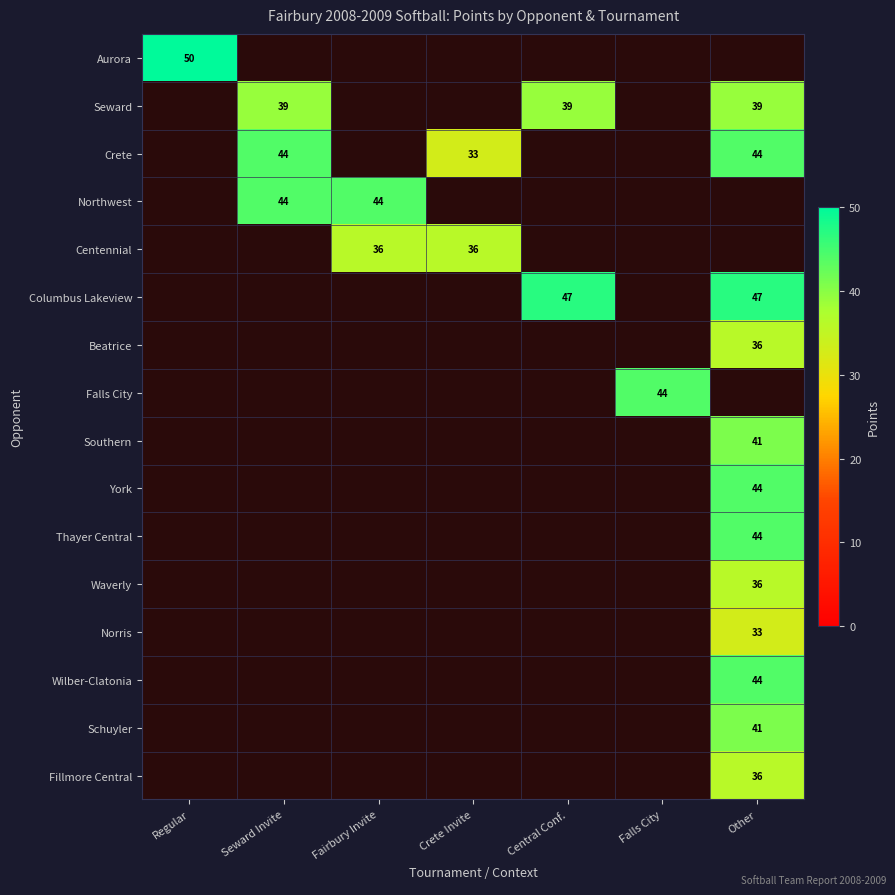

Which has a higher value, Seward Invite or Falls City?

Falls City